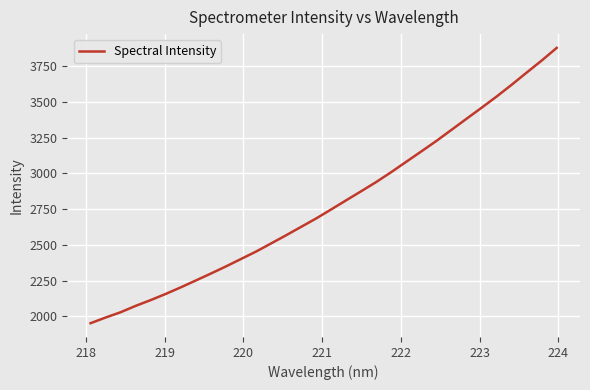

What is the maximum value shown in the chart?

3879.0